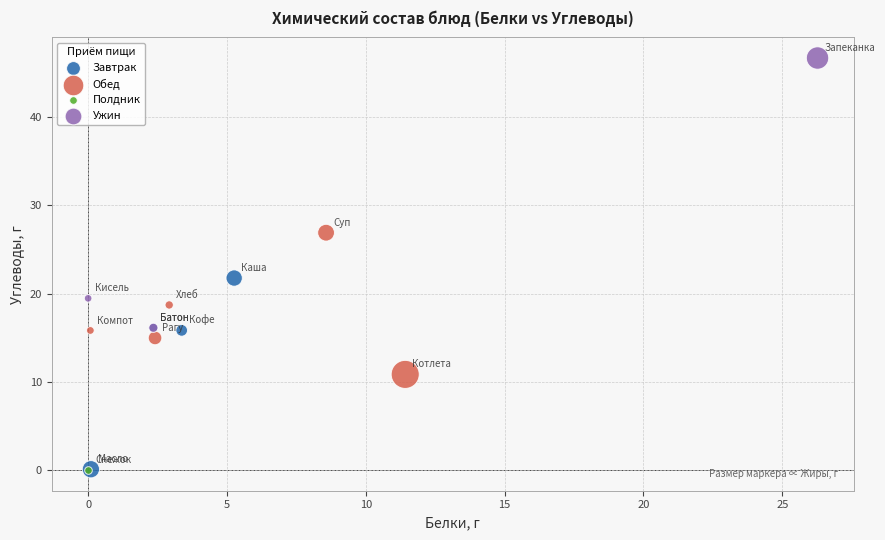

What are all the series names shown in the legend?

Завтрак, Обед, Полдник, Ужин